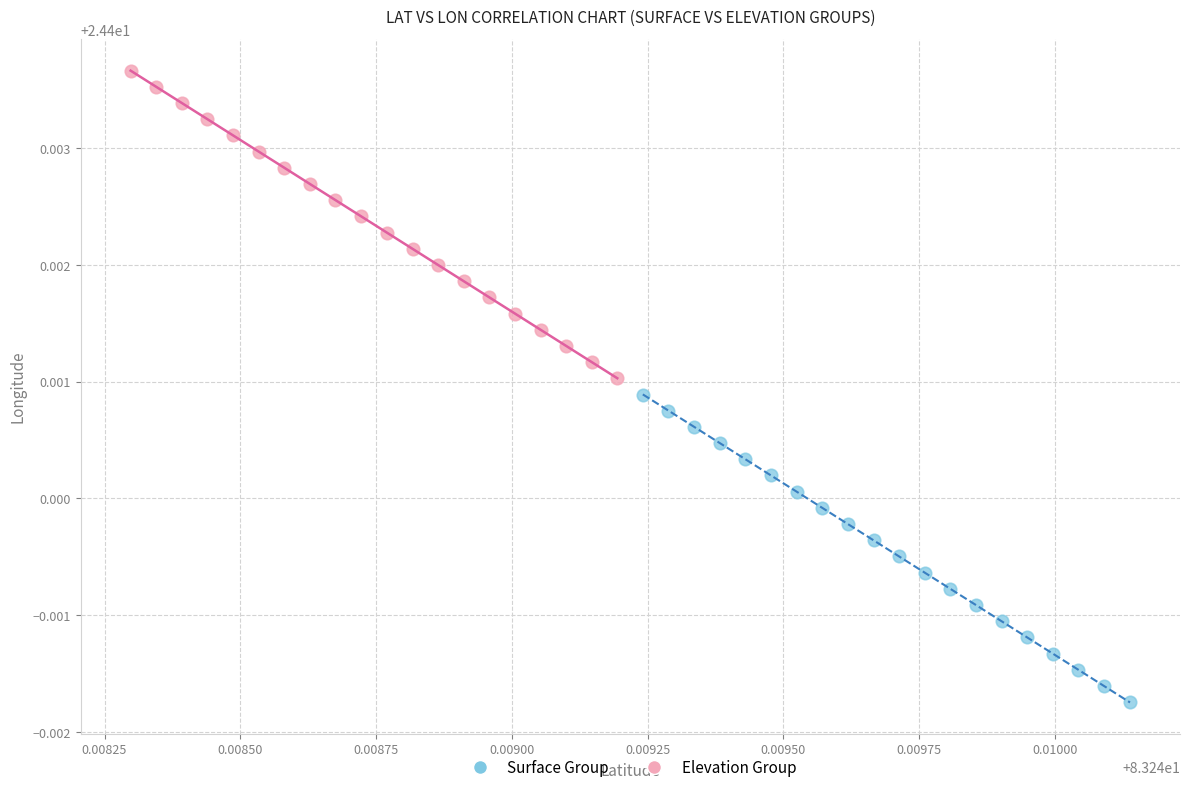

What are all the series names shown in the legend?

Surface Group, Elevation Group